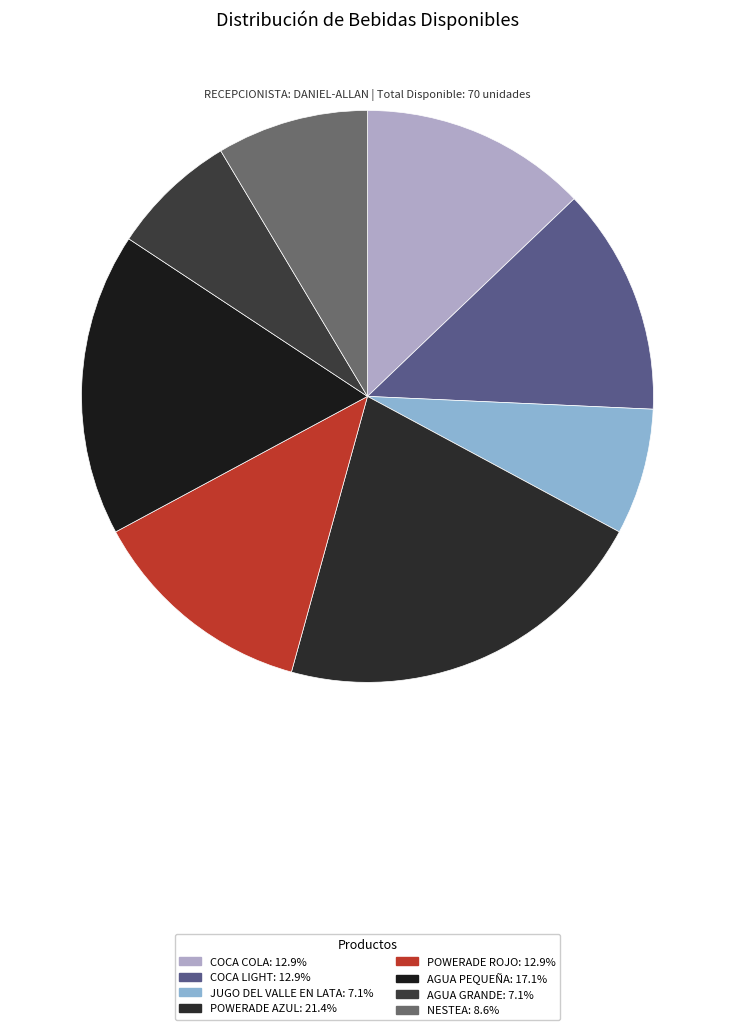

To the nearest percent, what is the difference between the COCA COLA and NESTEA slice percentages?

4%